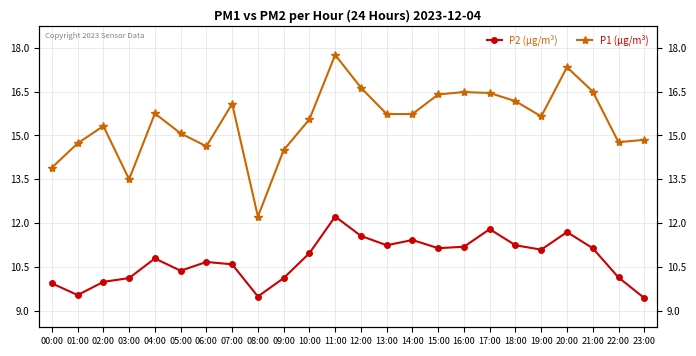

Which category has the highest value in the P2 (µg/m³) series?

11:00